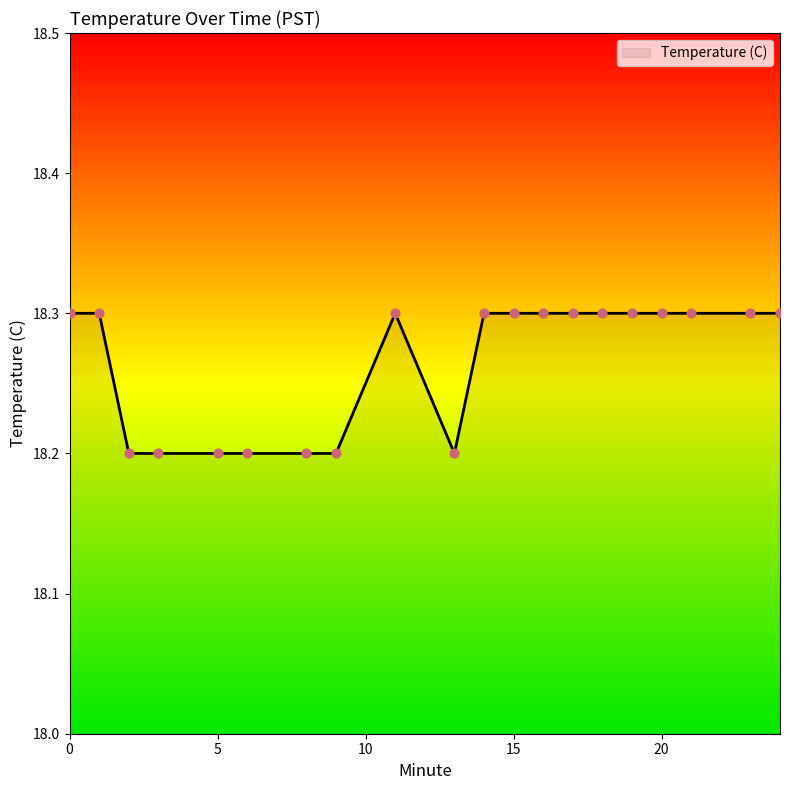

What is the greatest value displayed?

18.3